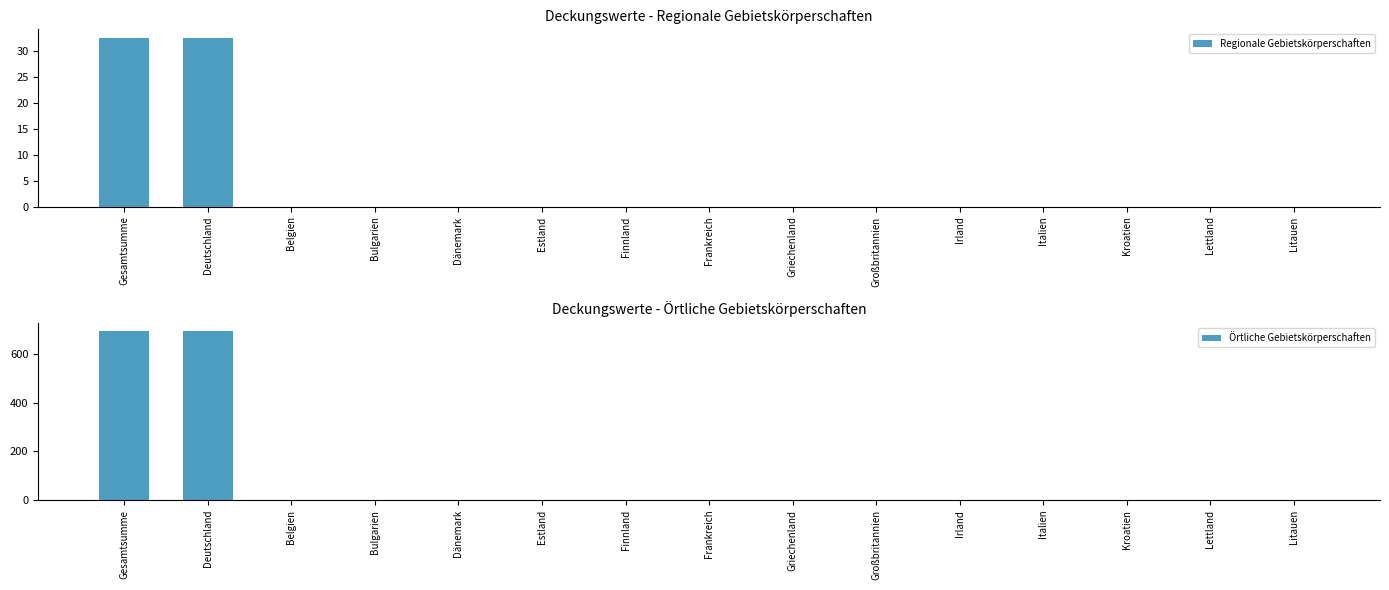

Between Dänemark and Lettland, which series saw the biggest shift?

Regionale Gebietskörperschaften